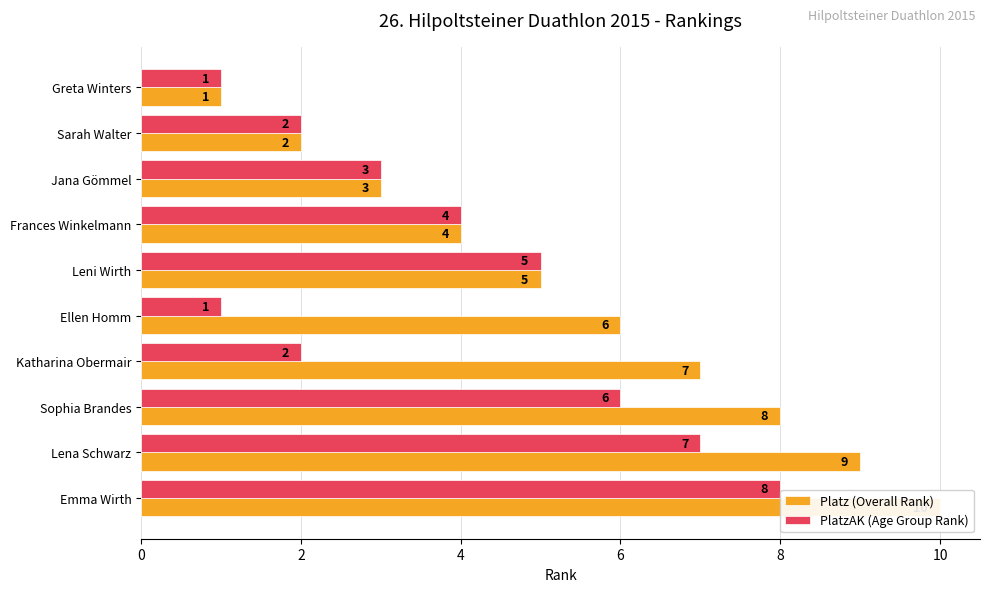

What is the greatest value displayed?

10